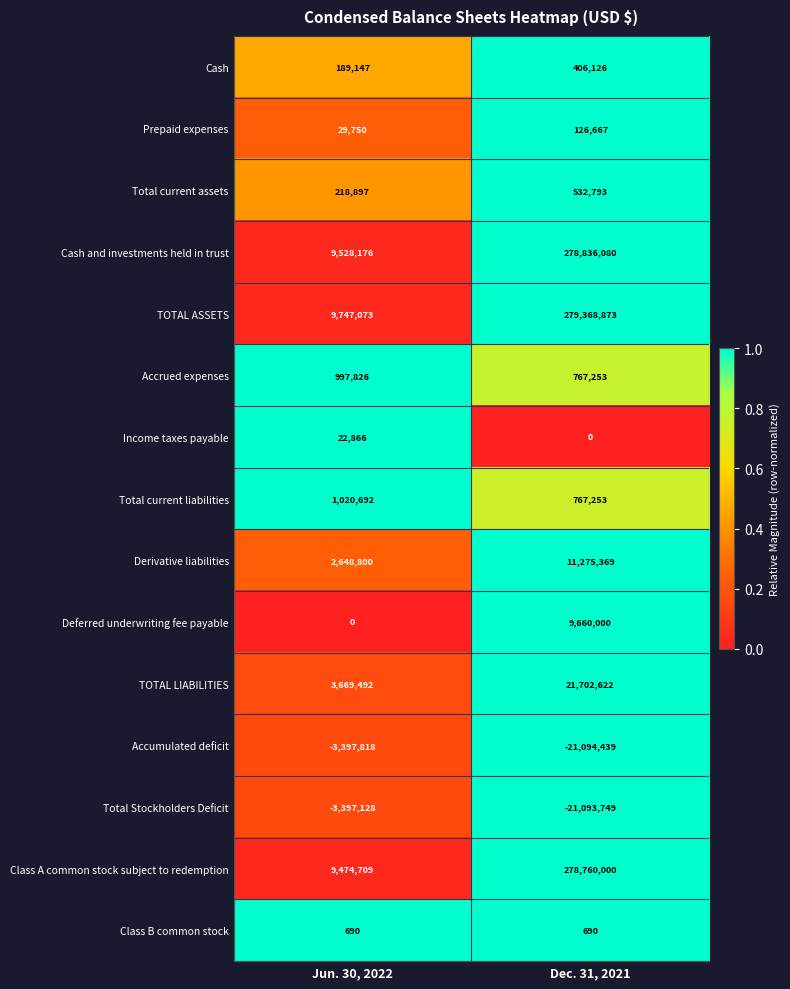

Is it true that Accumulated deficit equals -5968067 at Jun. 30, 2022?

False